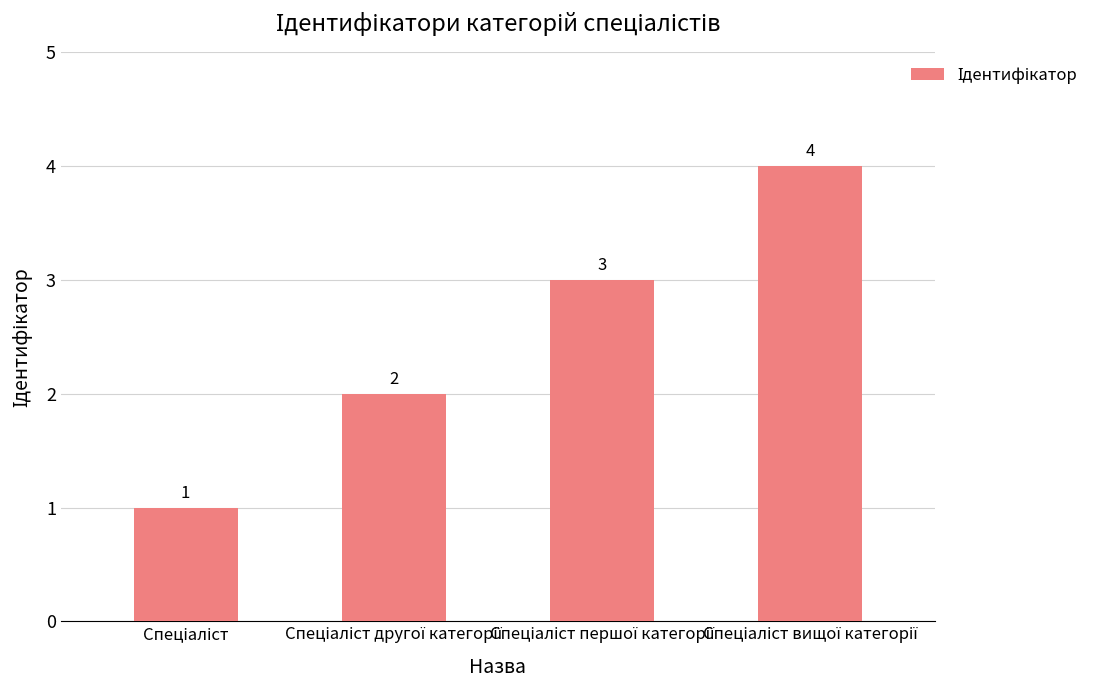

How many values are between 2 and 4?

3